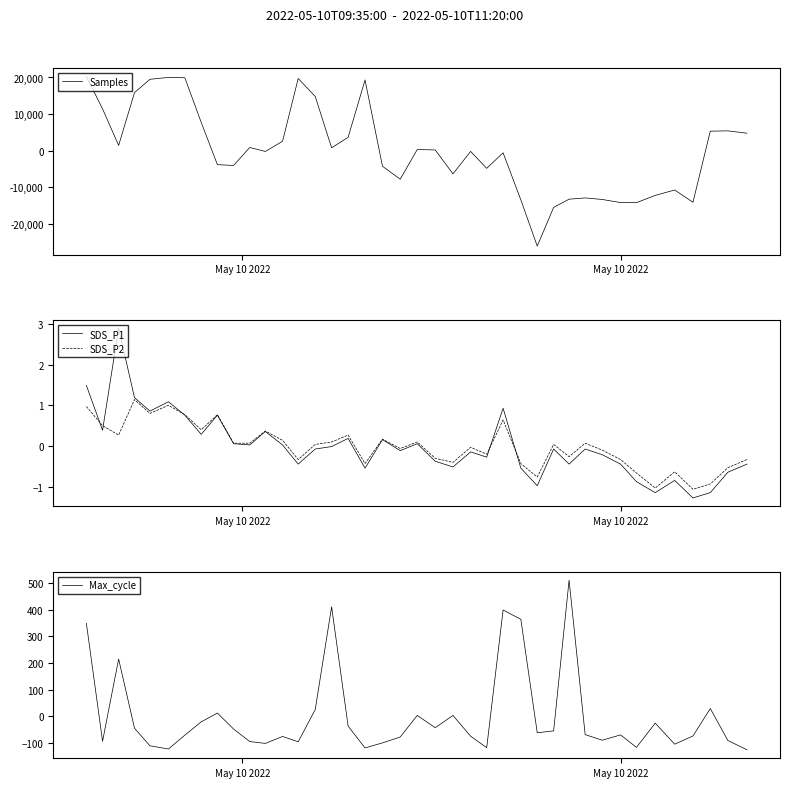

What is the maximum value for Samples?

20276.9